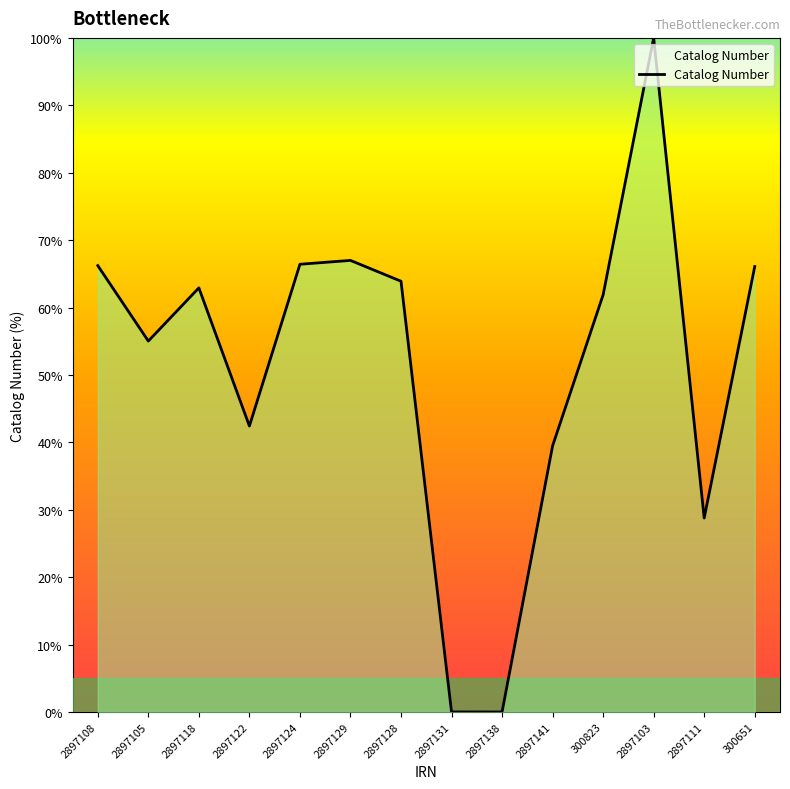

What is the difference between the maximum and minimum values?

100.0